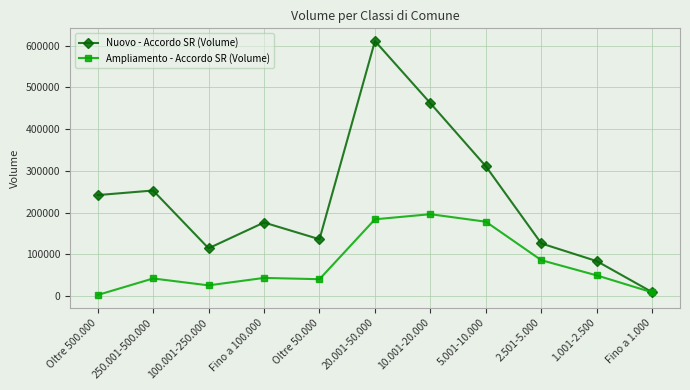

Rank the series by their average value, from highest to lowest.

Nuovo - Accordo SR (Volume), Ampliamento - Accordo SR (Volume)